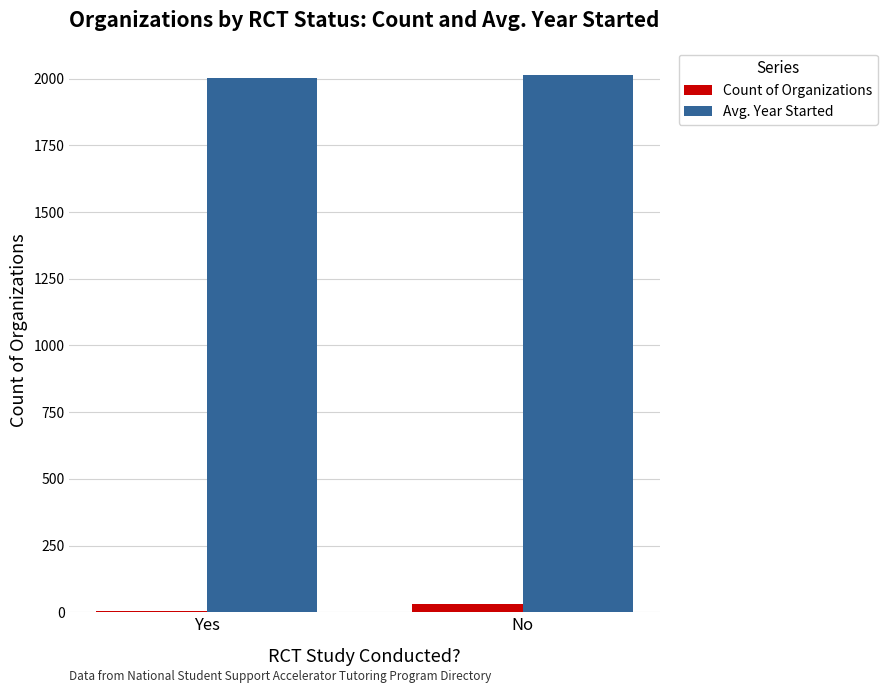

Count the number of data series in this chart.

2